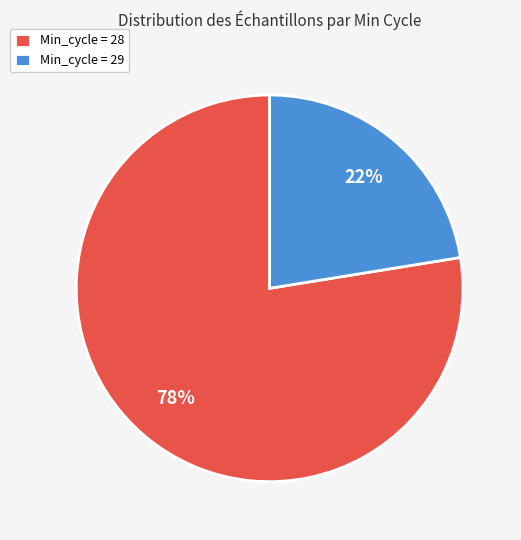

Does any single category account for the majority?

Yes